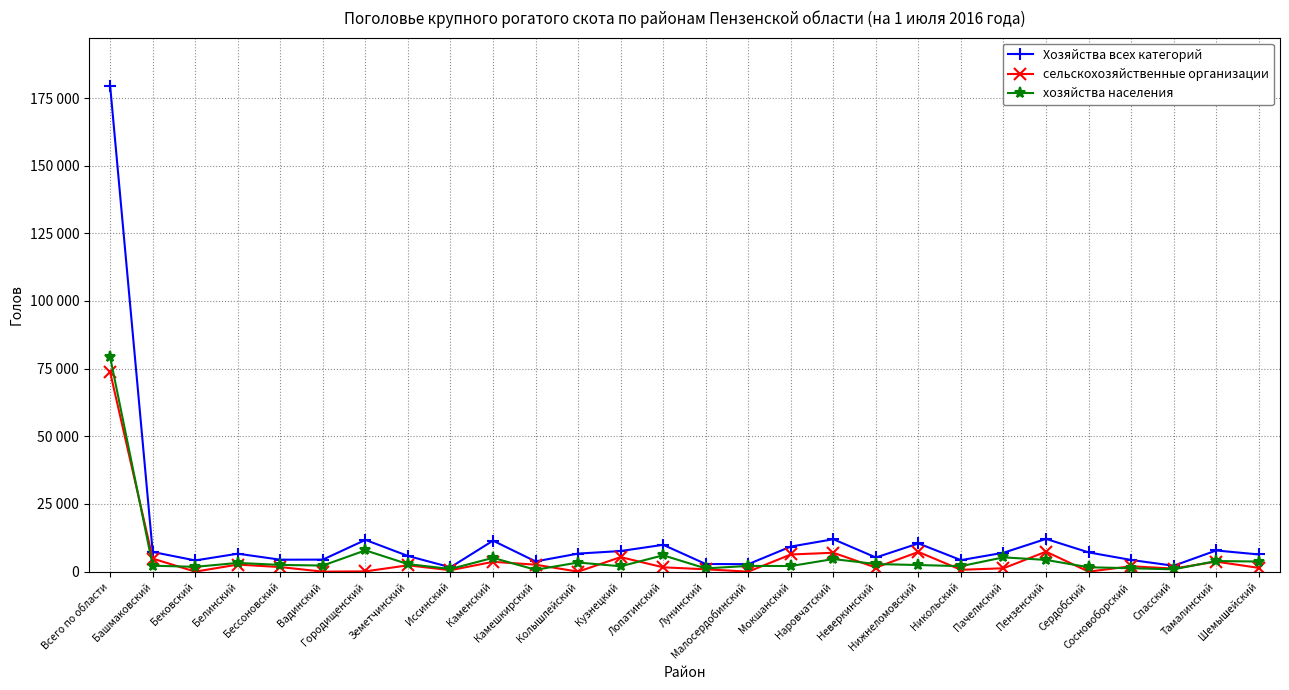

Which series ends up on top after the final intersection of хозяйства населения and сельскохозяйственные организации?

хозяйства населения